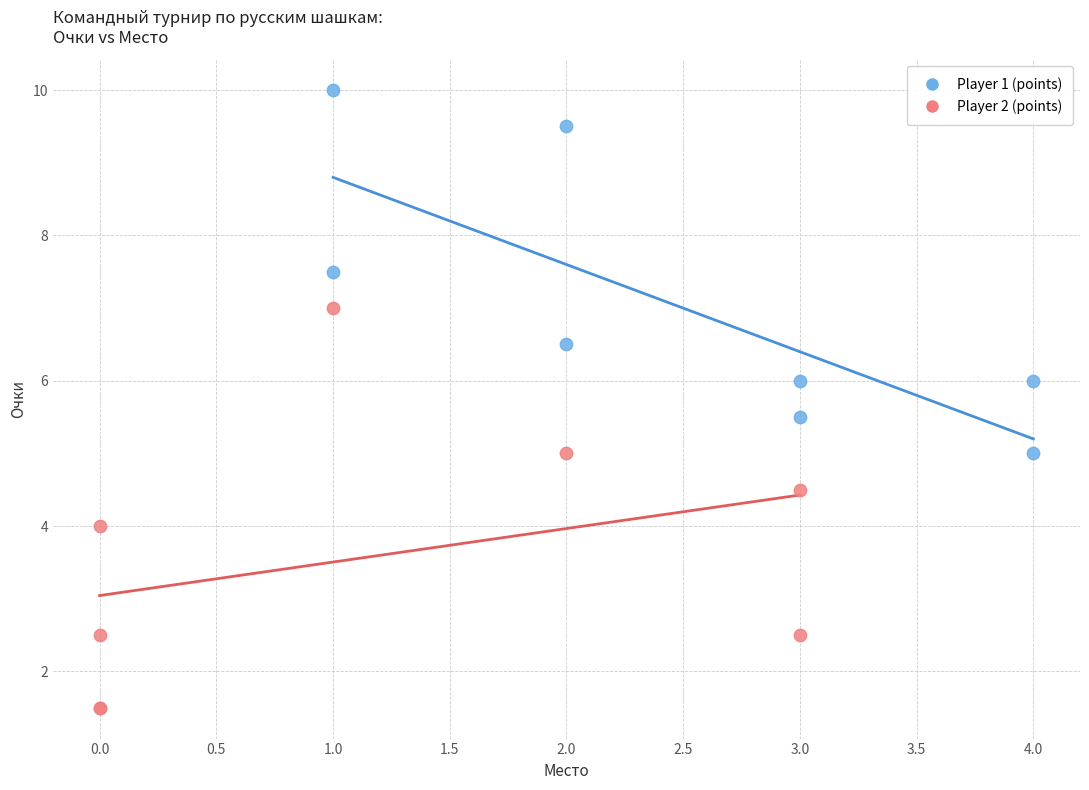

What are all the series names shown in the legend?

Player 1 (points), Player 2 (points)